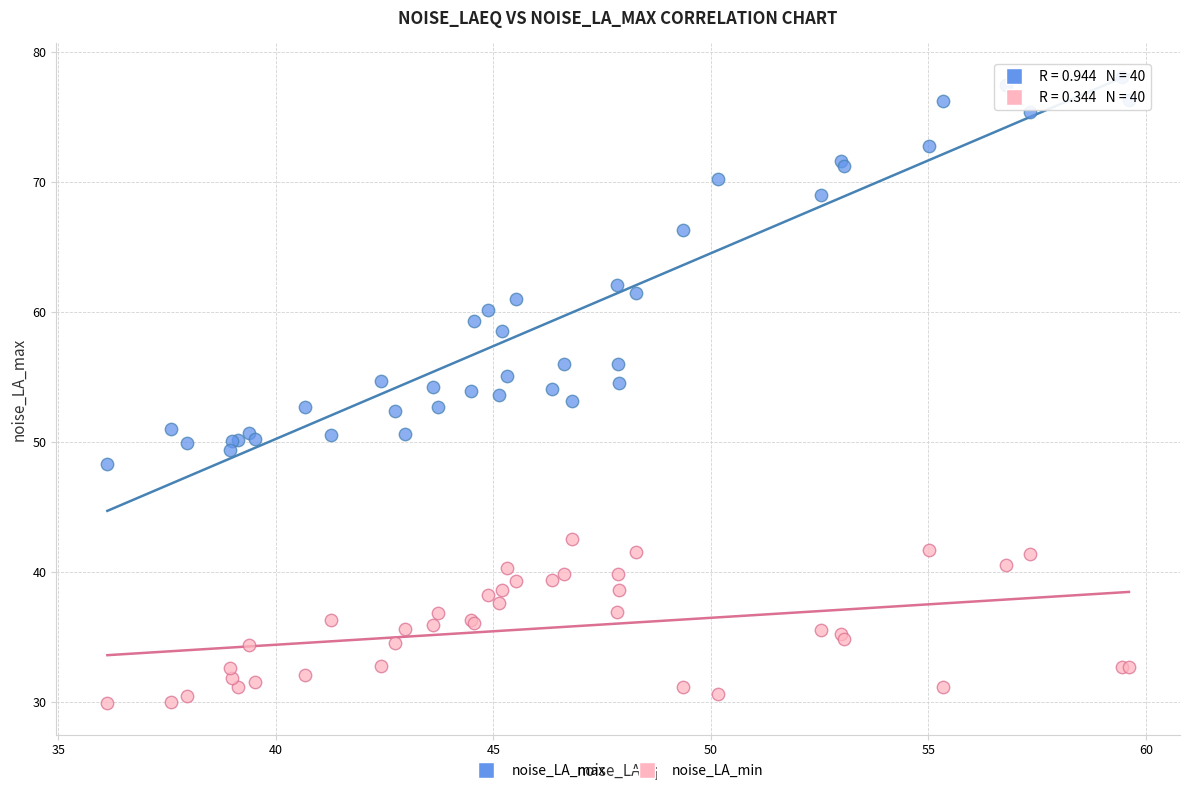

In the noise_LA_max series, what Y value is closest to 63?

62.1